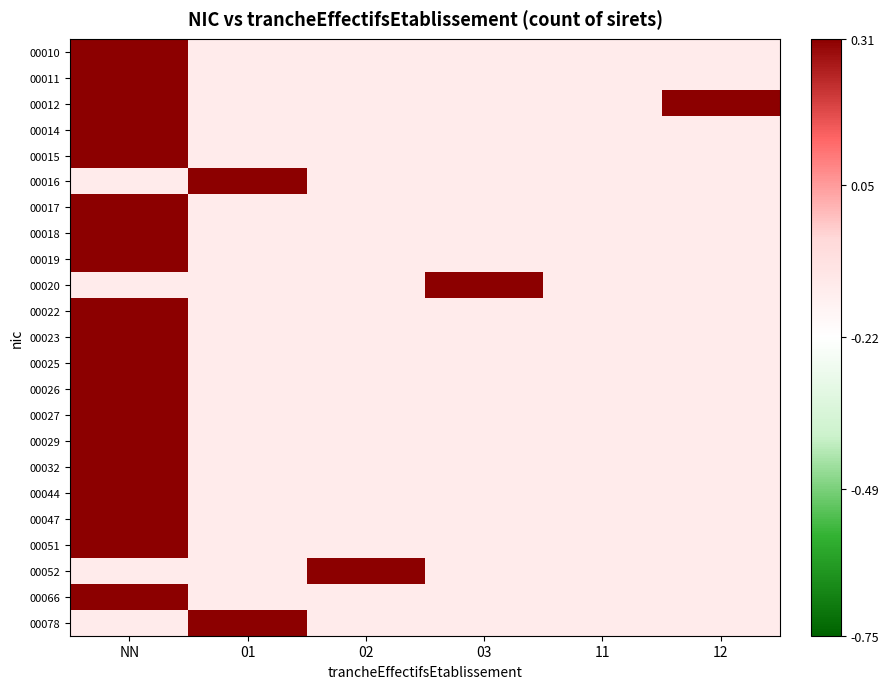

Which label corresponds to the smallest value in the chart?

01